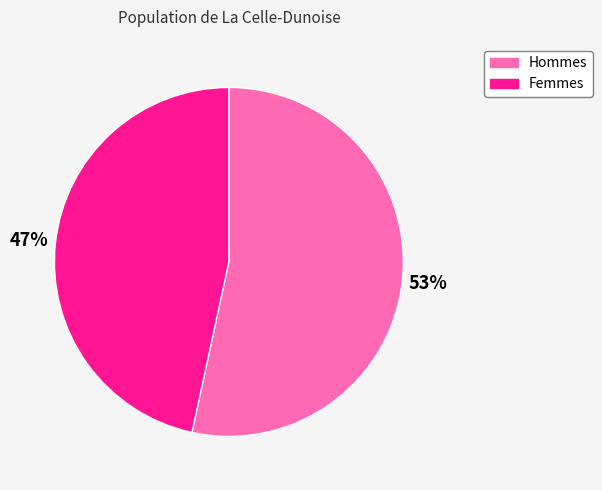

To the nearest percent, what portion does Hommes represent?

53%